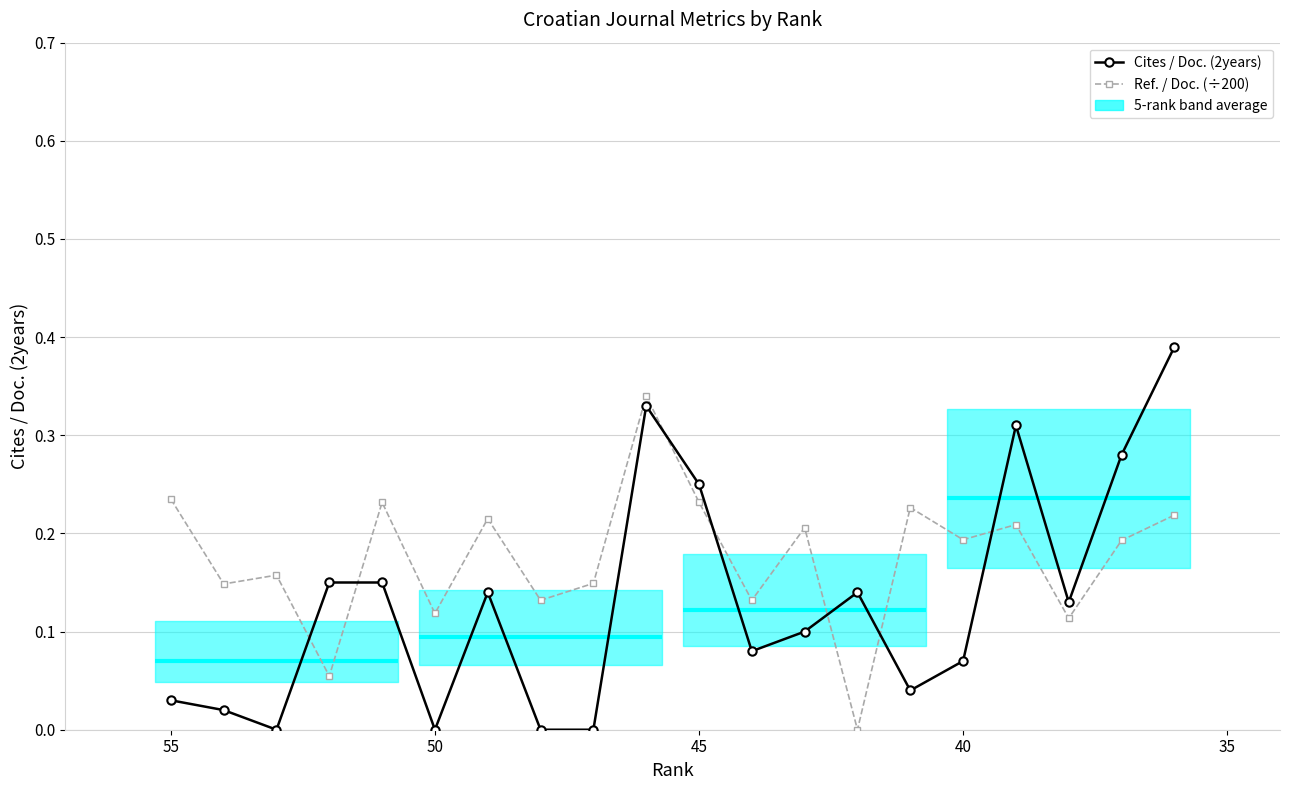

Is it true that Cites / Doc. (2years) equals 0.4 at 16?

False